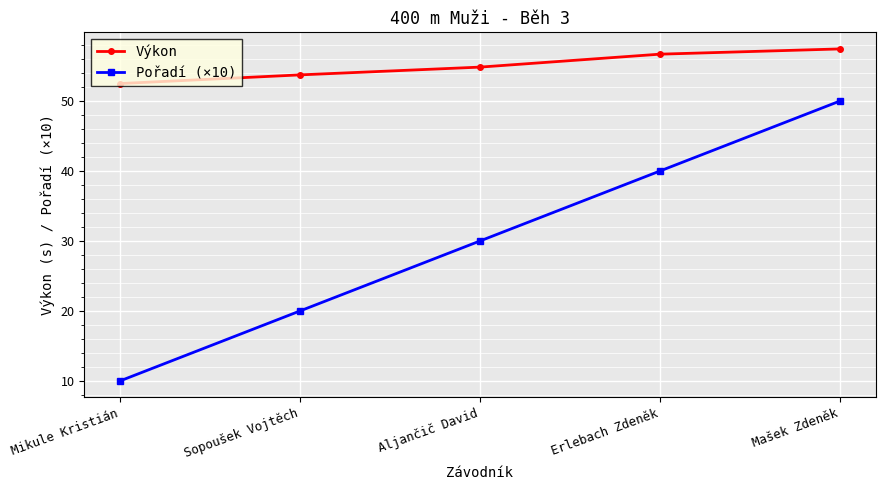

List the series in order of their peak value, highest first.

Výkon, Pořadí (×10)